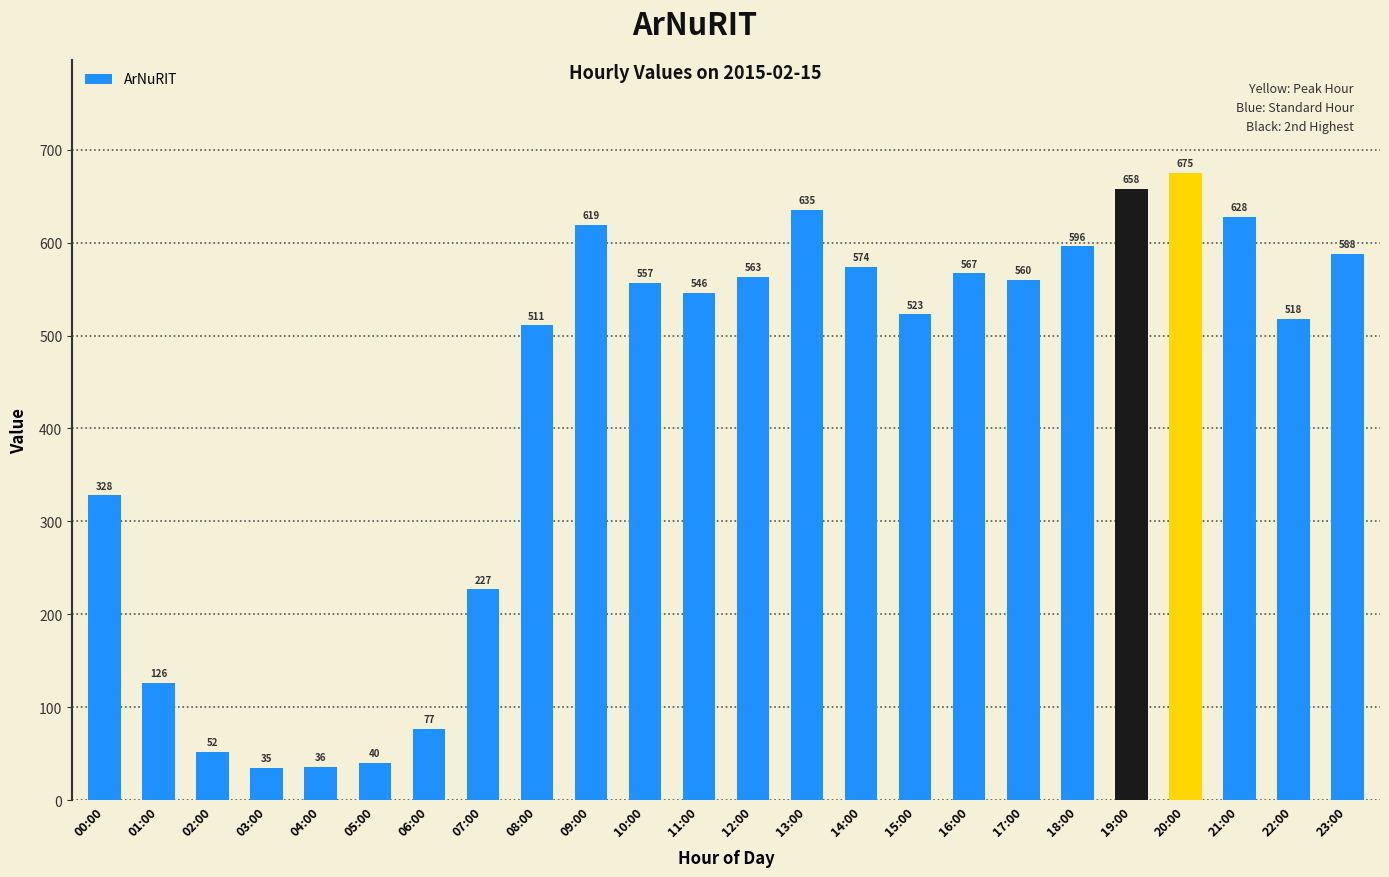

List the labels in order of value, largest first.

20:00, 19:00, 13:00, 21:00, 09:00, 18:00, 23:00, 14:00, 16:00, 12:00, 17:00, 10:00, 11:00, 15:00, 22:00, 08:00, 00:00, 07:00, 01:00, 06:00, 02:00, 05:00, 04:00, 03:00